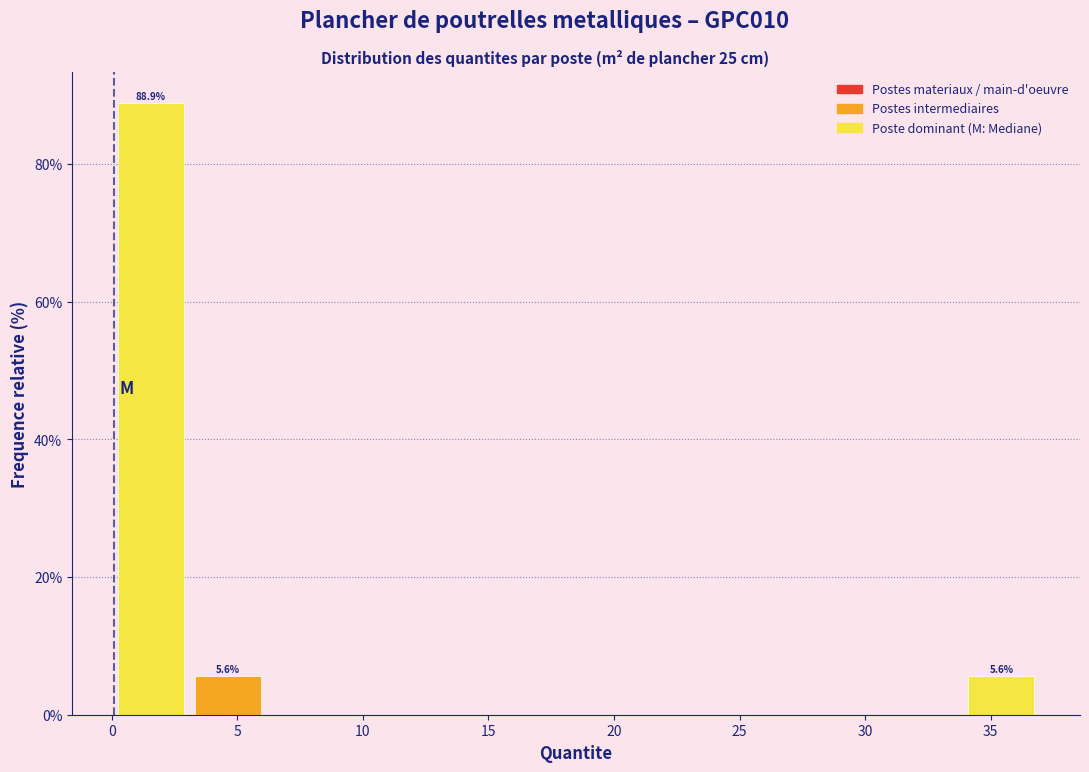

Which range on the x-axis has the tallest bar?

0.0 to 3.0